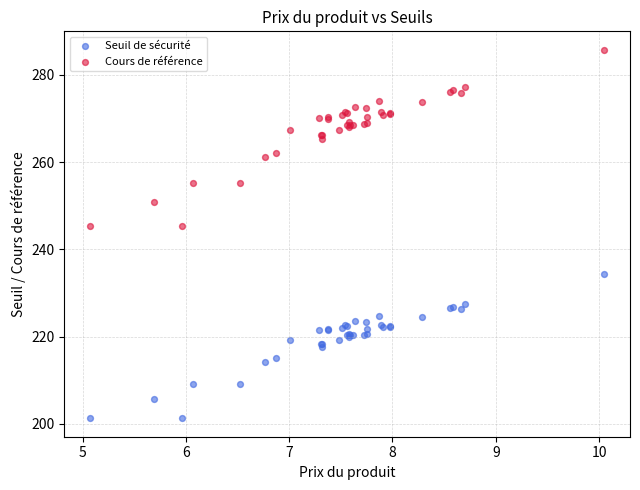

What is the X range (max minus min) for the scatter plot?

5.0